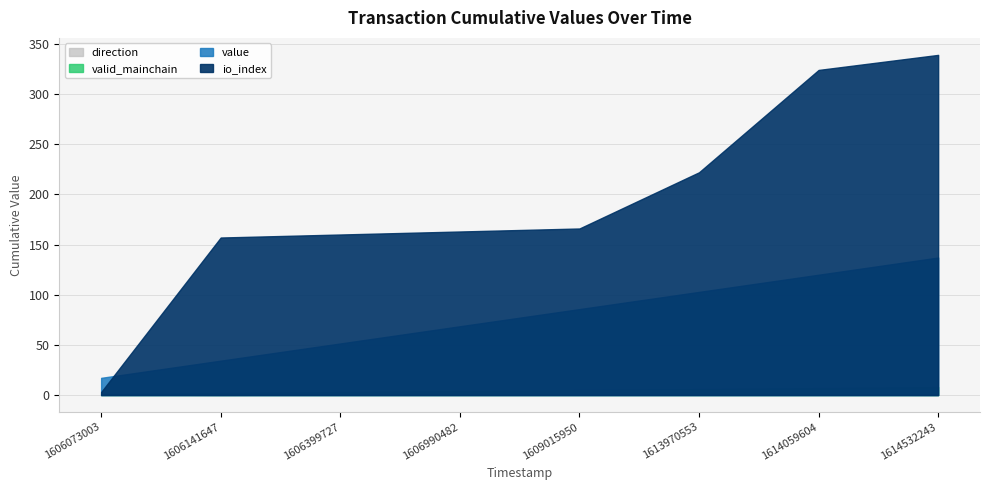

After their last crossing, which series has the higher values: io_index or value?

value